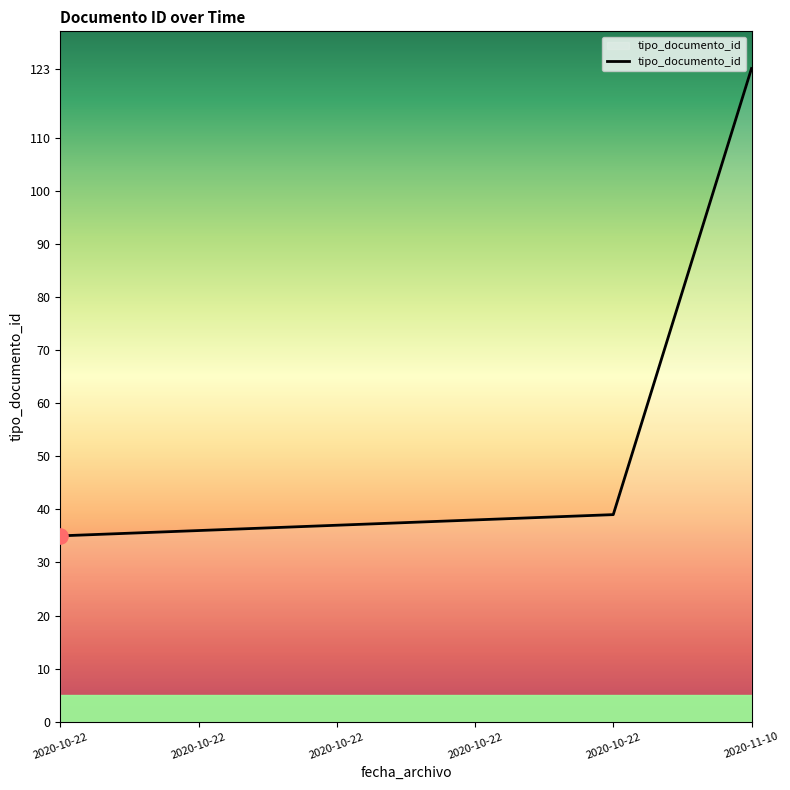

What is the change in value from 2020-10-22 to 2020-10-22?

+3